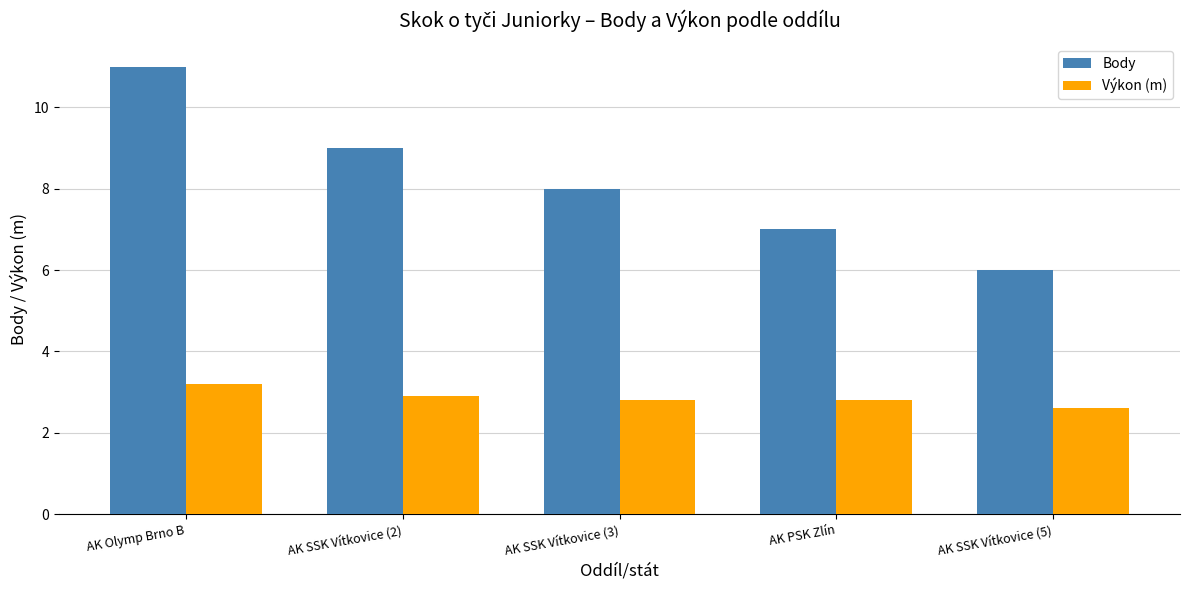

Reading left to right, what are all the values shown in this chart?

Body: 11.0	9.0	8.0	7.0	6.0
Výkon (m): 3.2	2.9	2.8	2.8	2.6